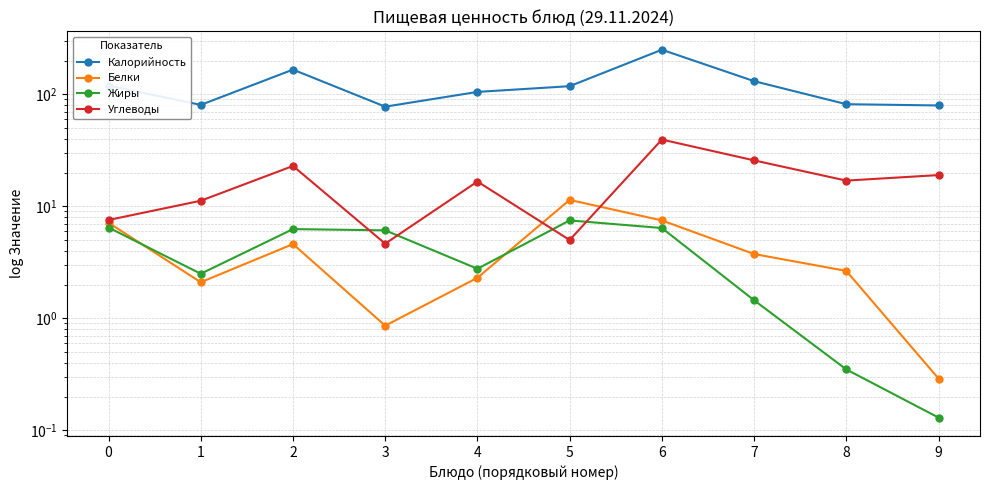

True or false: Жиры and Калорийность intersect in this chart.

False